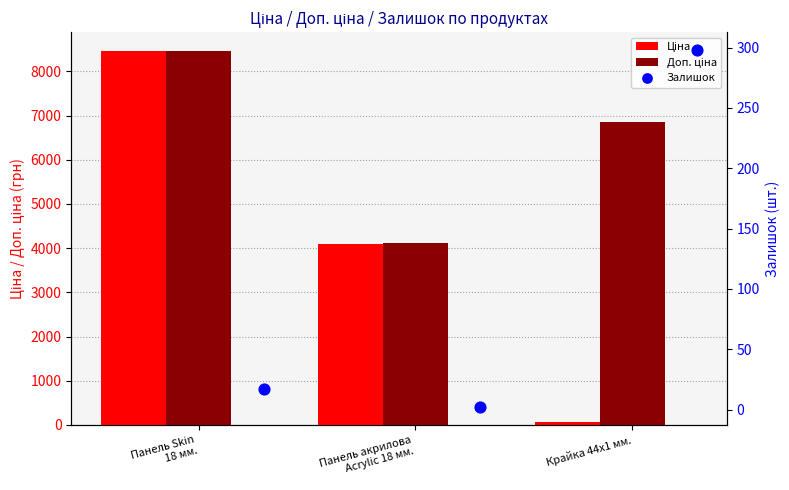

Which series contains the highest Y value?

Ціна